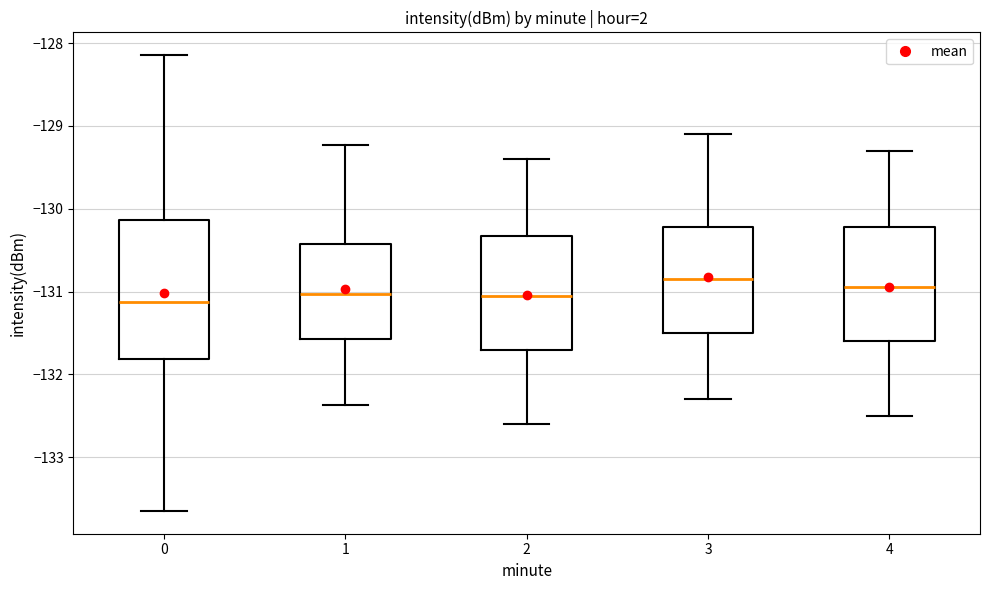

Reading left to right, read every box against the y-axis: the position of its median line, the range the box covers, and the ends of its whiskers. The values are not printed on the chart, so give them approximately, as read against the axis.

0: median -131.1, box -131.8 to -130.1, whiskers -133.6 to -128.1
1: median -131.0, box -131.6 to -130.4, whiskers -132.4 to -129.2
2: median -131.0, box -131.7 to -130.3, whiskers -132.6 to -129.4
3: median -130.8, box -131.5 to -130.2, whiskers -132.3 to -129.1
4: median -130.9, box -131.6 to -130.2, whiskers -132.5 to -129.3